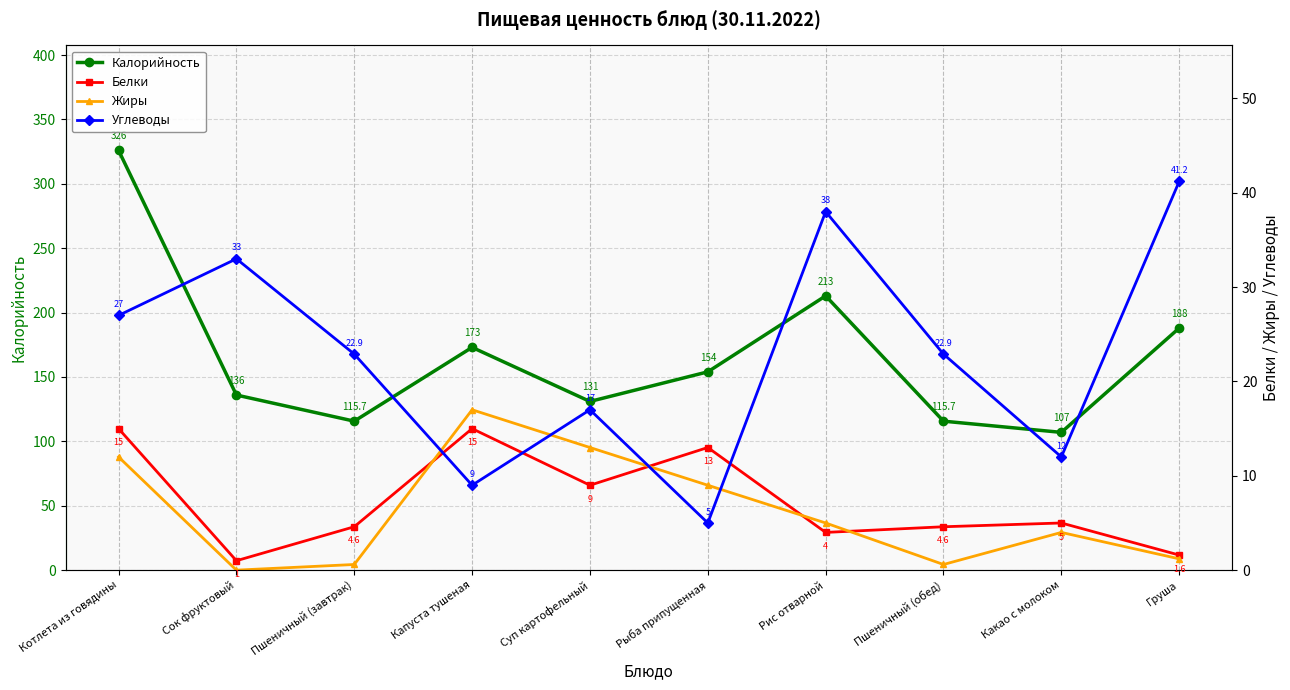

At which label is Белки closest to 8?

Суп картофельный